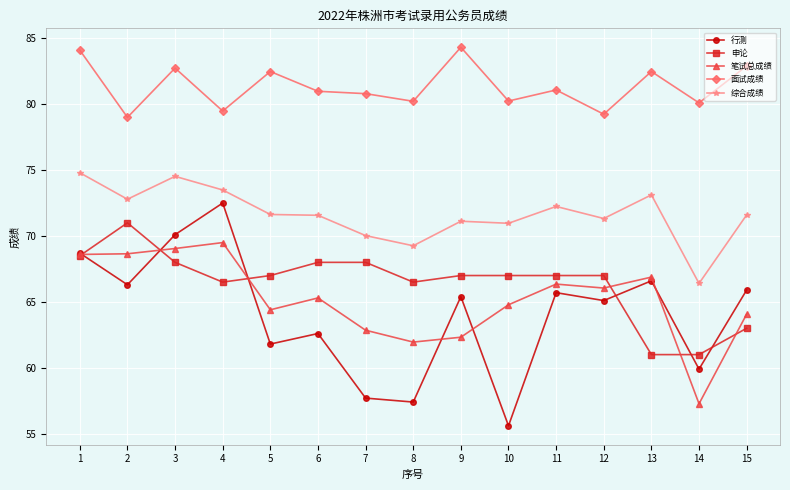

What are all the series names shown in the legend?

行测, 申论, 笔试总成绩, 面试成绩, 综合成绩